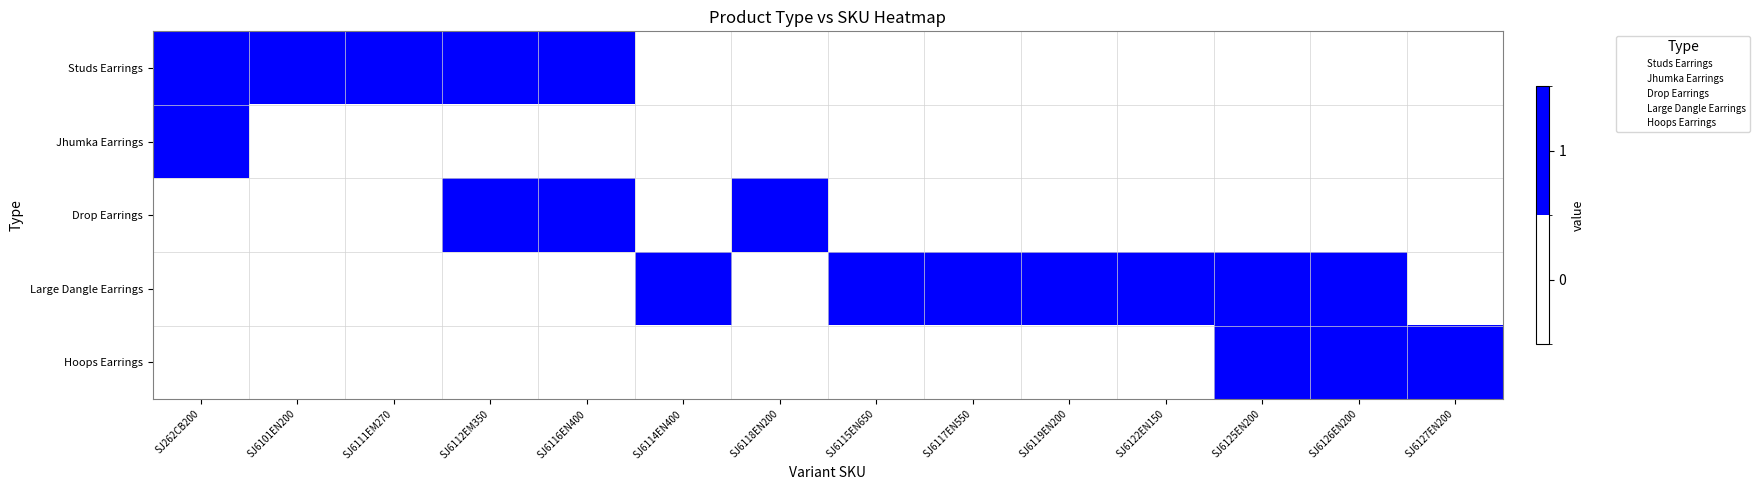

Between SJ262CB200 and SJ6122EN150, which series saw the biggest shift?

Studs Earrings